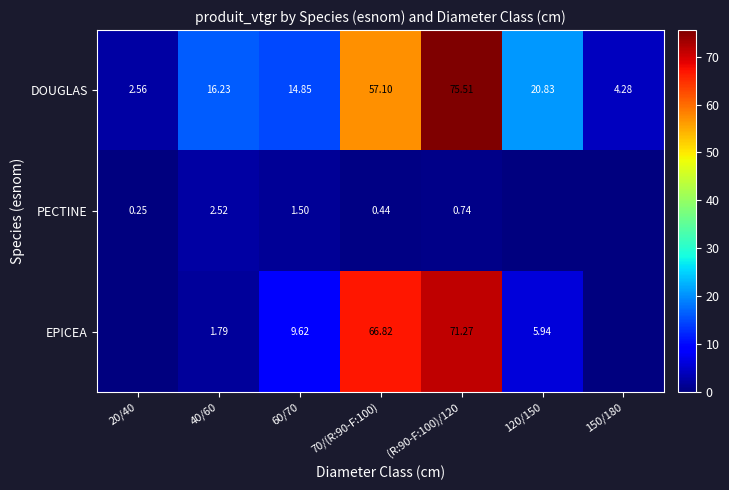

Is the value of DOUGLAS at 40/60 greater than the value of PECTINE at 20/40?

Yes